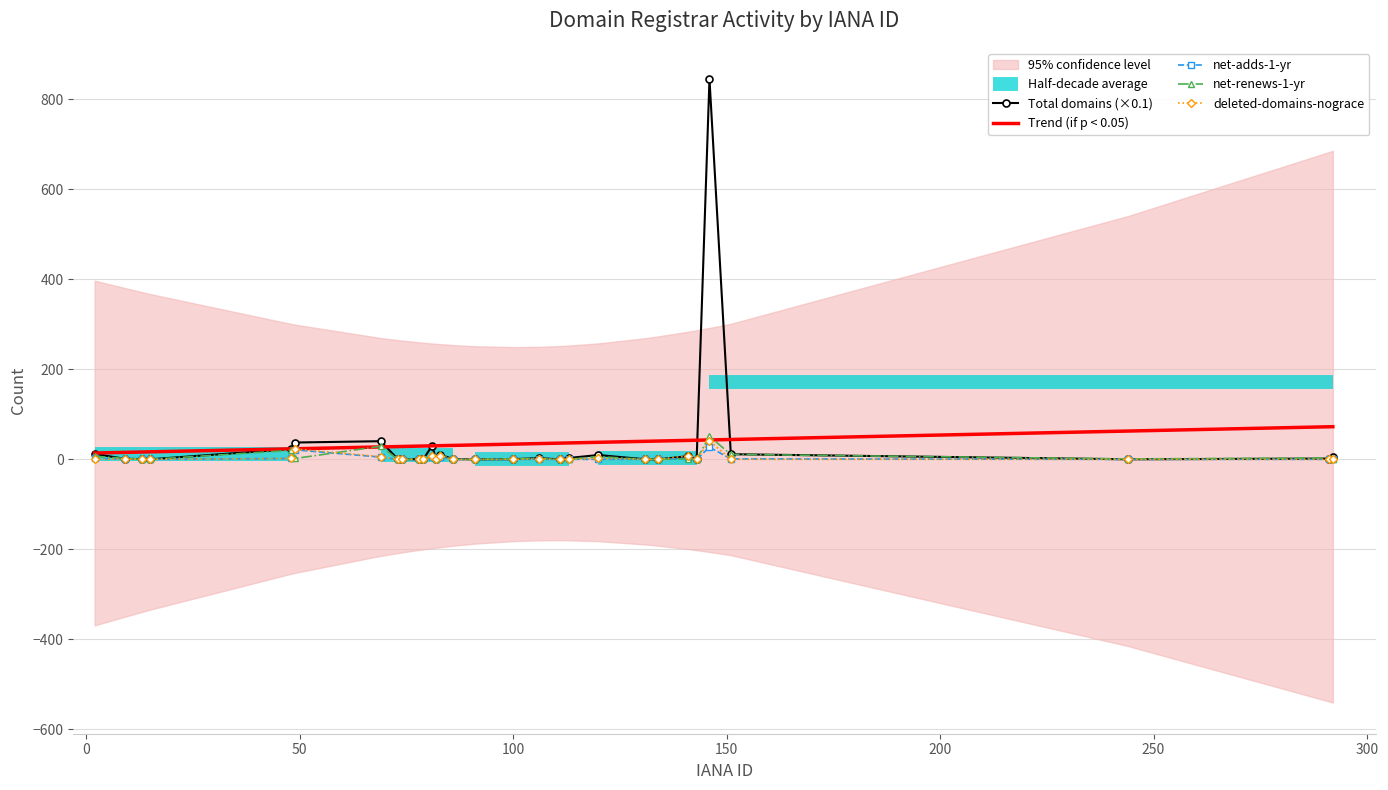

What is the difference between the total-domains values at 73 and 120?

9.1